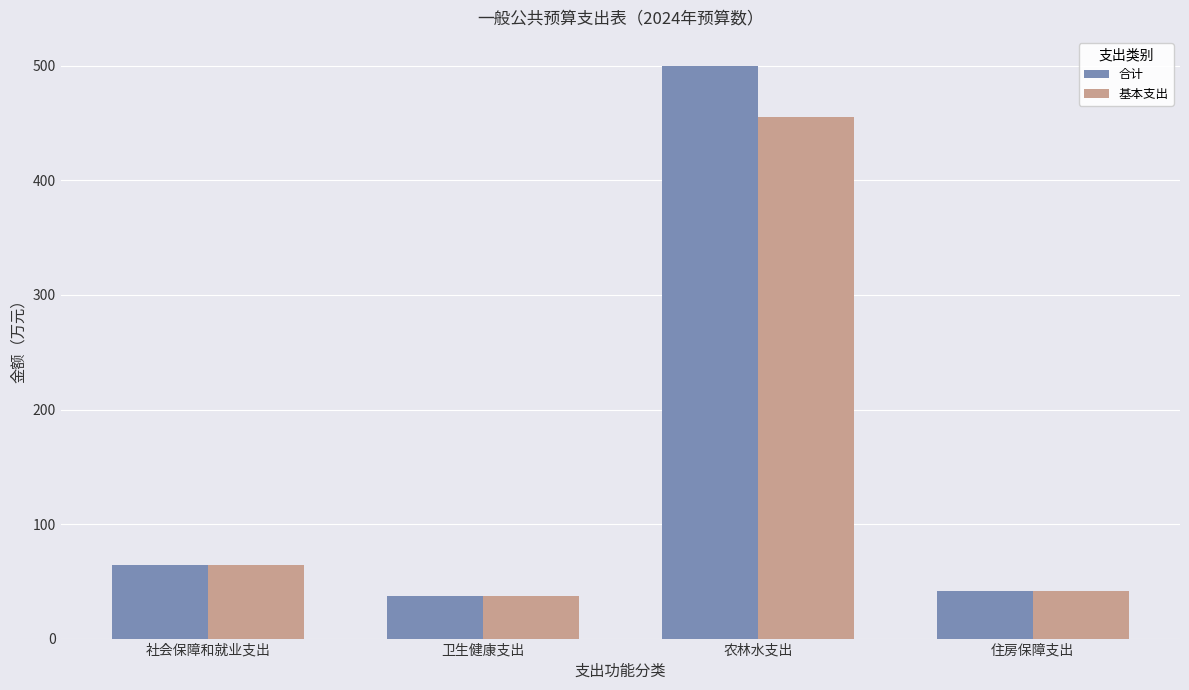

Is it true that 合计 equals 41.3 at 住房保障支出?

True